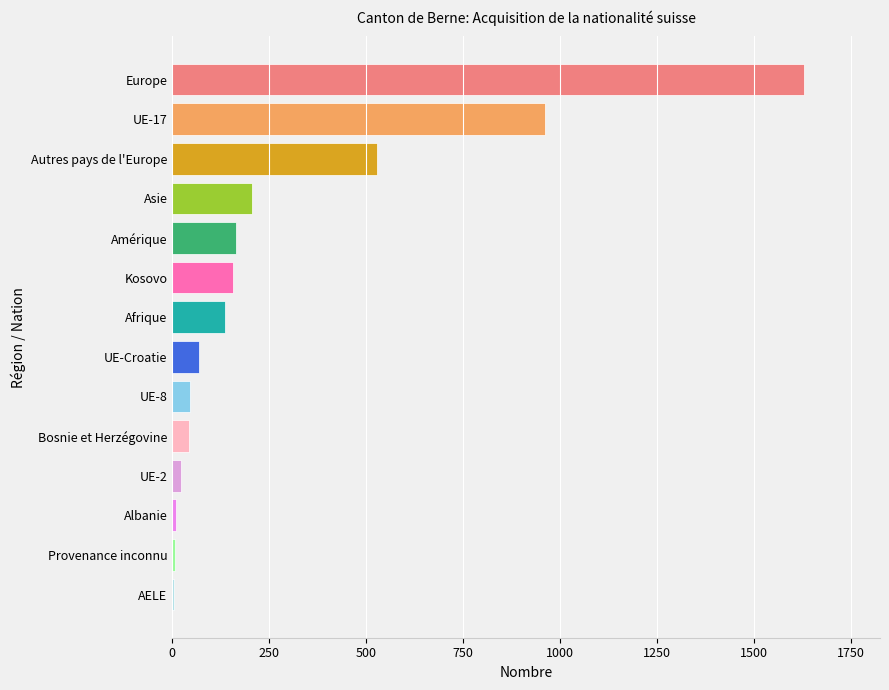

Where is the data nearest to the value 817?

UE-17